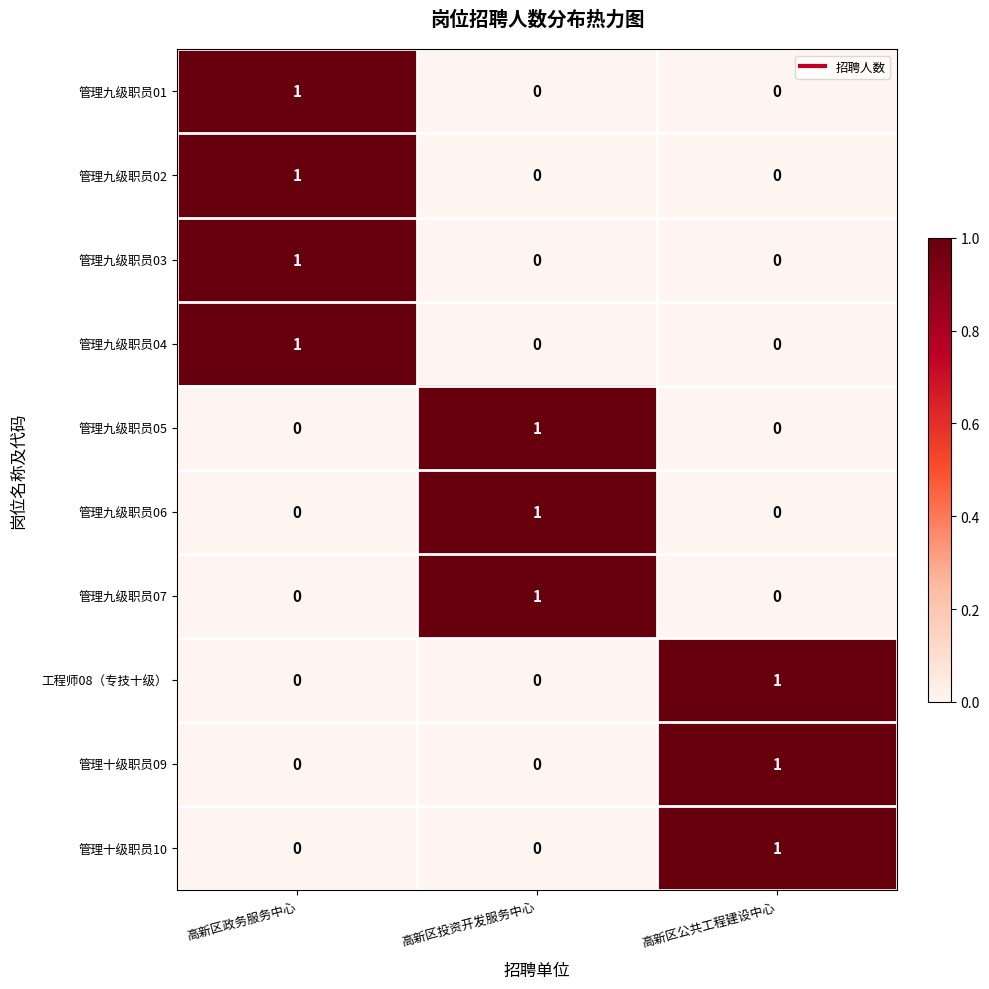

What is the total value across all series at 高新区公共工程建设中心?

3